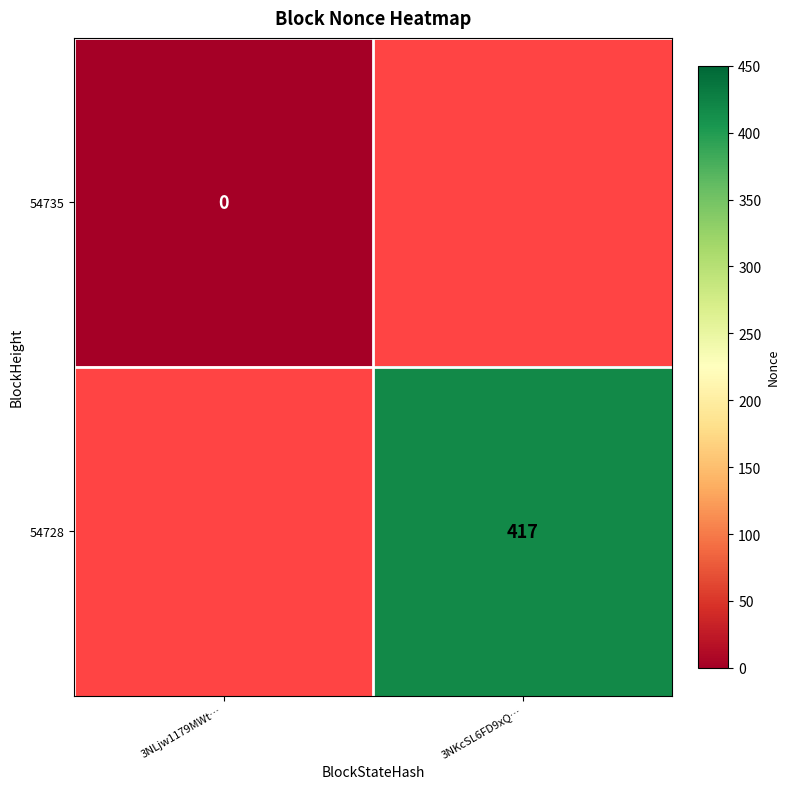

The 54728 series shows 101 at 3NKcSL6FD9xQ…. True or false?

False